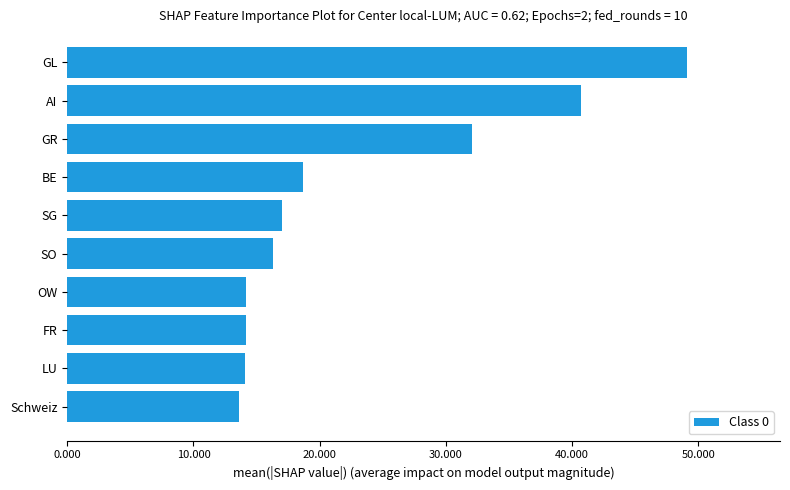

What is the difference between the second highest and minimum values?

27.1